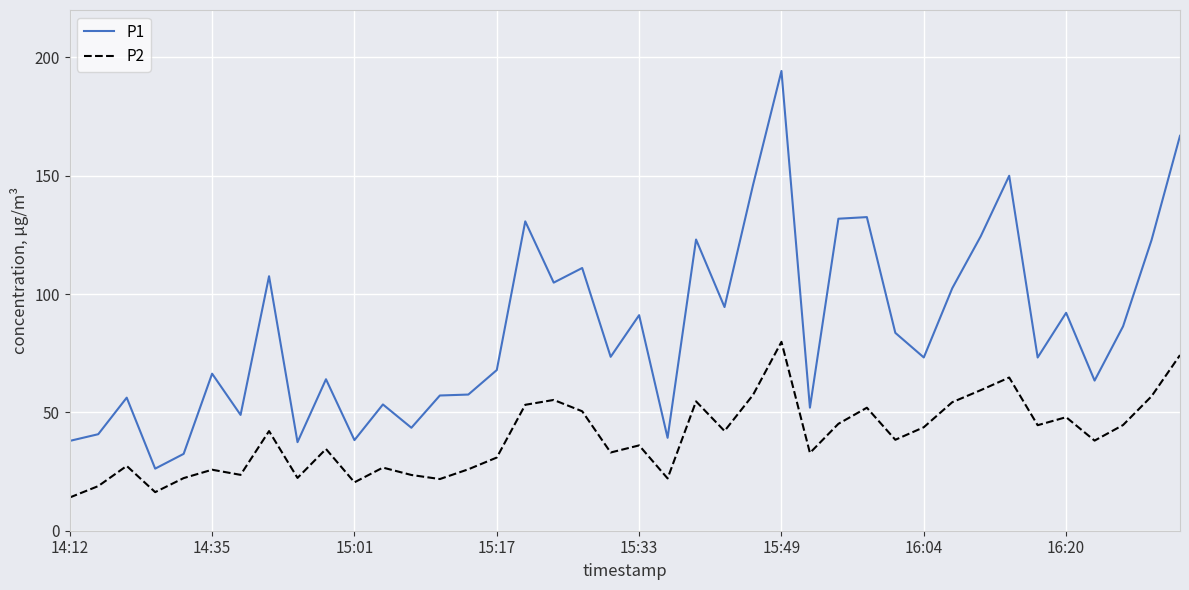

List the series in order of their peak value, highest first.

P1, P2